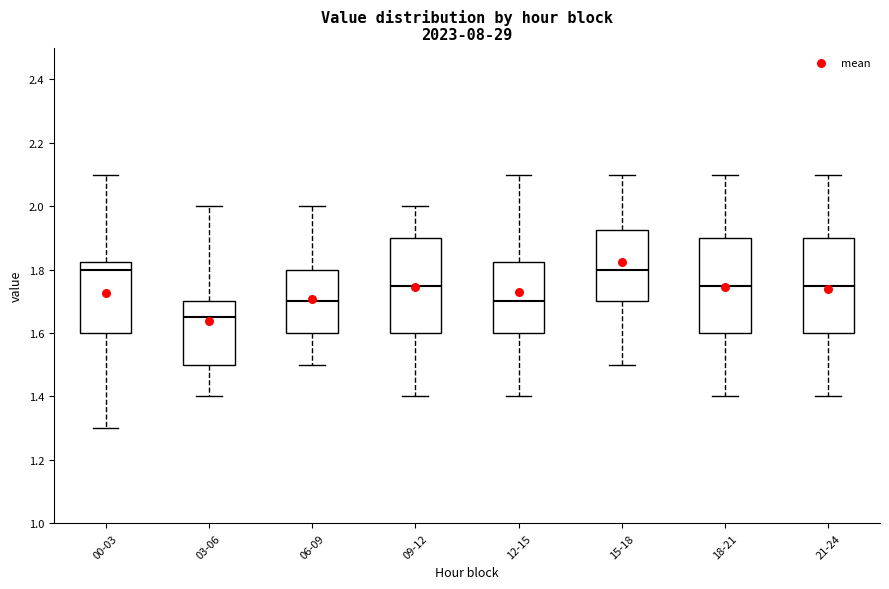

Where does the median line of the box for 12-15 sit on the y-axis? The values are not printed on the chart, so give them approximately, as read against the axis.

1.70